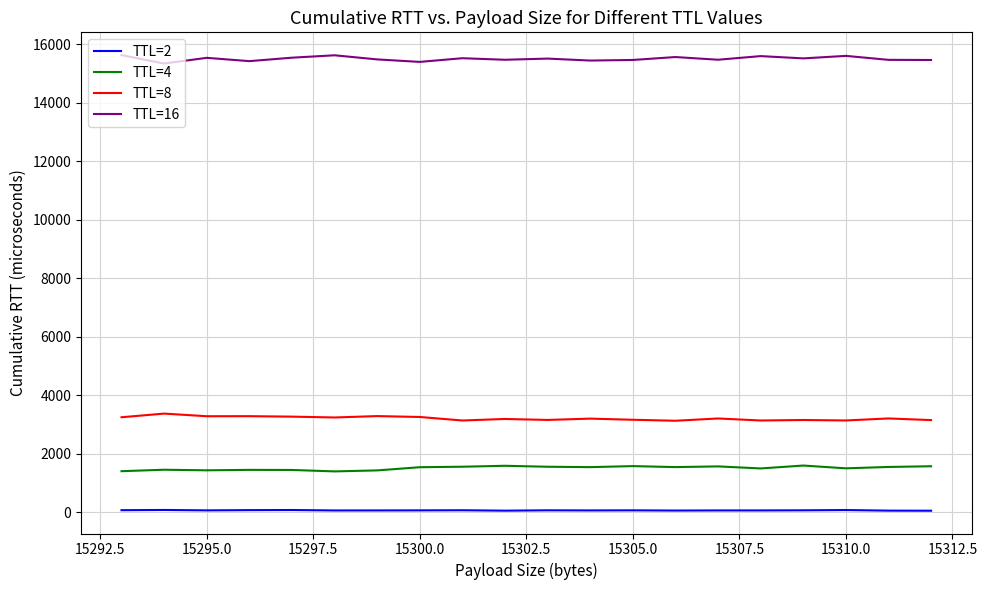

At how many categories does at least one series exceed 5354?

20